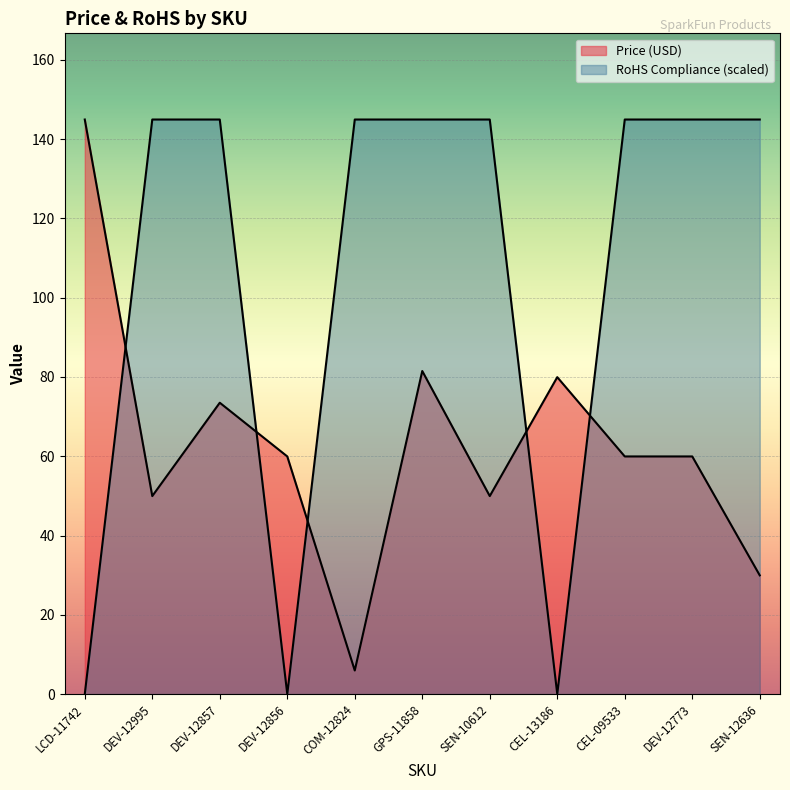

What value does the Price (USD) series have at CEL-09533?

60.0